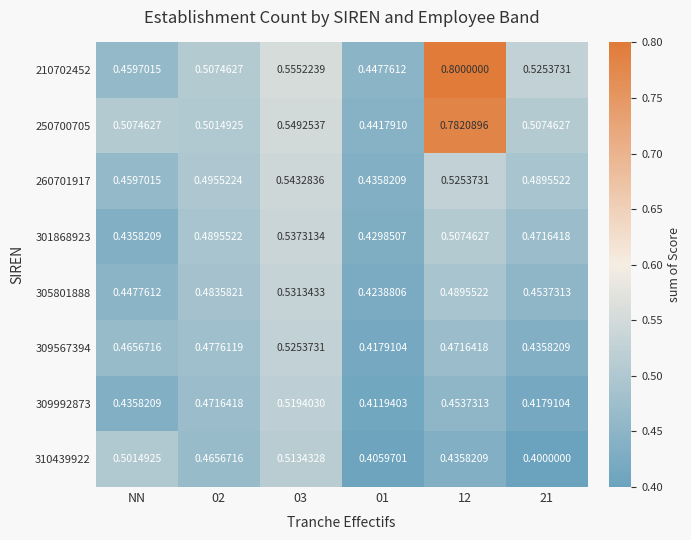

Is the value of 309992873 at 03 greater than the value of 309567394 at 02?

Yes